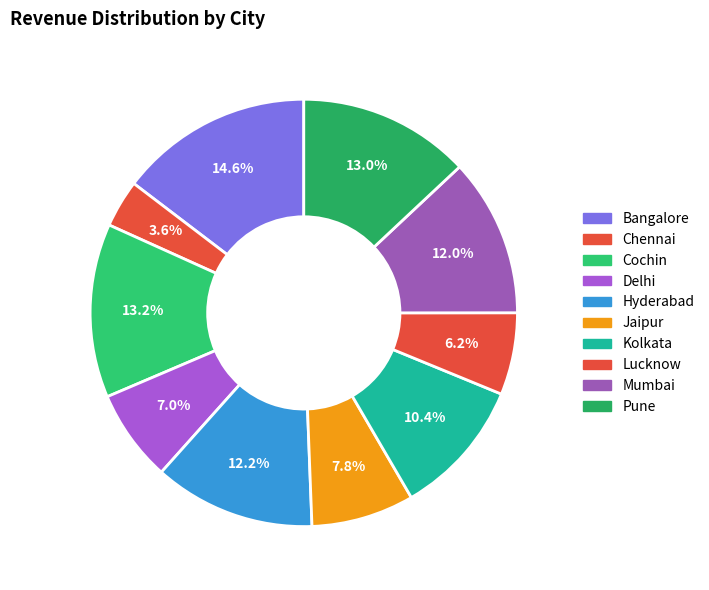

What portion of the pie excludes Cochin?

86.8%